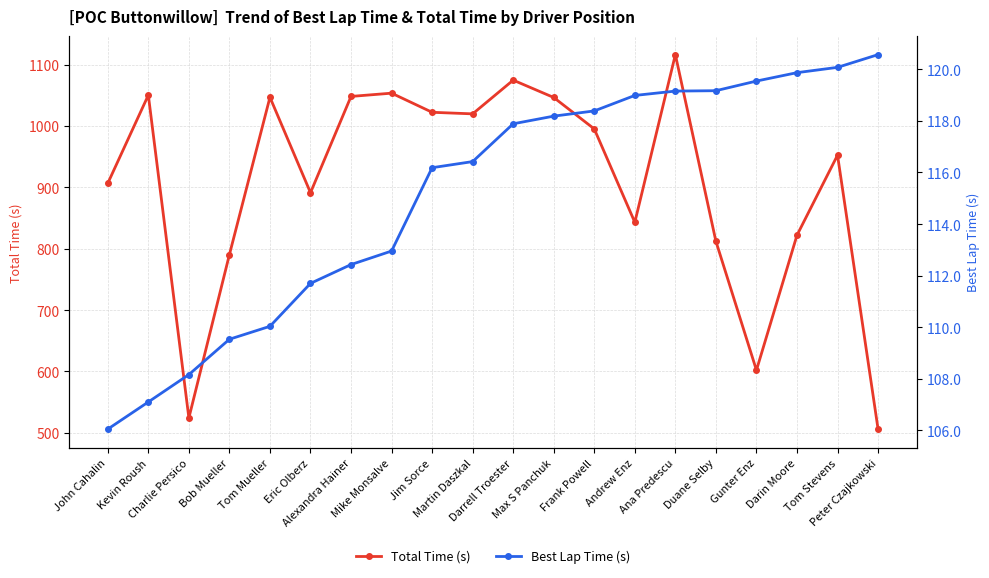

At which category is the sum across all series the highest?

Ana Predescu